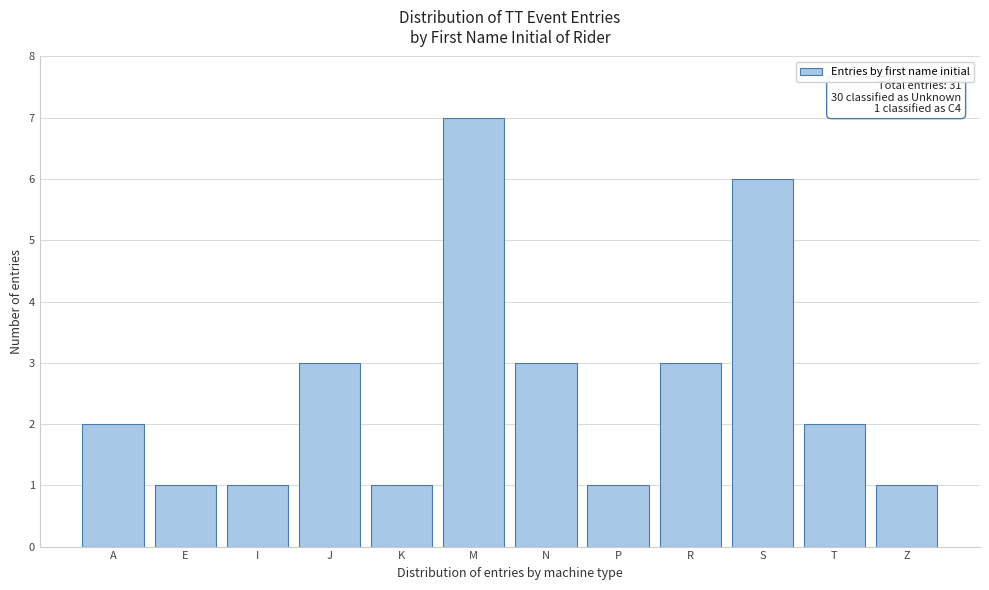

Reading left to right, list all the values displayed in this chart.

A=2	E=1	I=1	J=3	K=1	M=7	N=3	P=1	R=3	S=6	T=2	Z=1